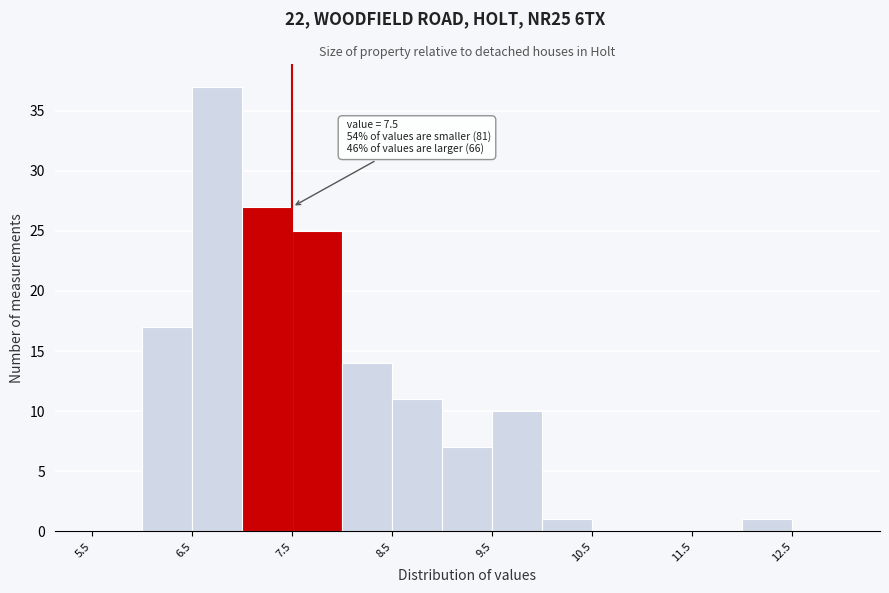

Which range on the x-axis has the tallest bar?

6.5 to 7.0